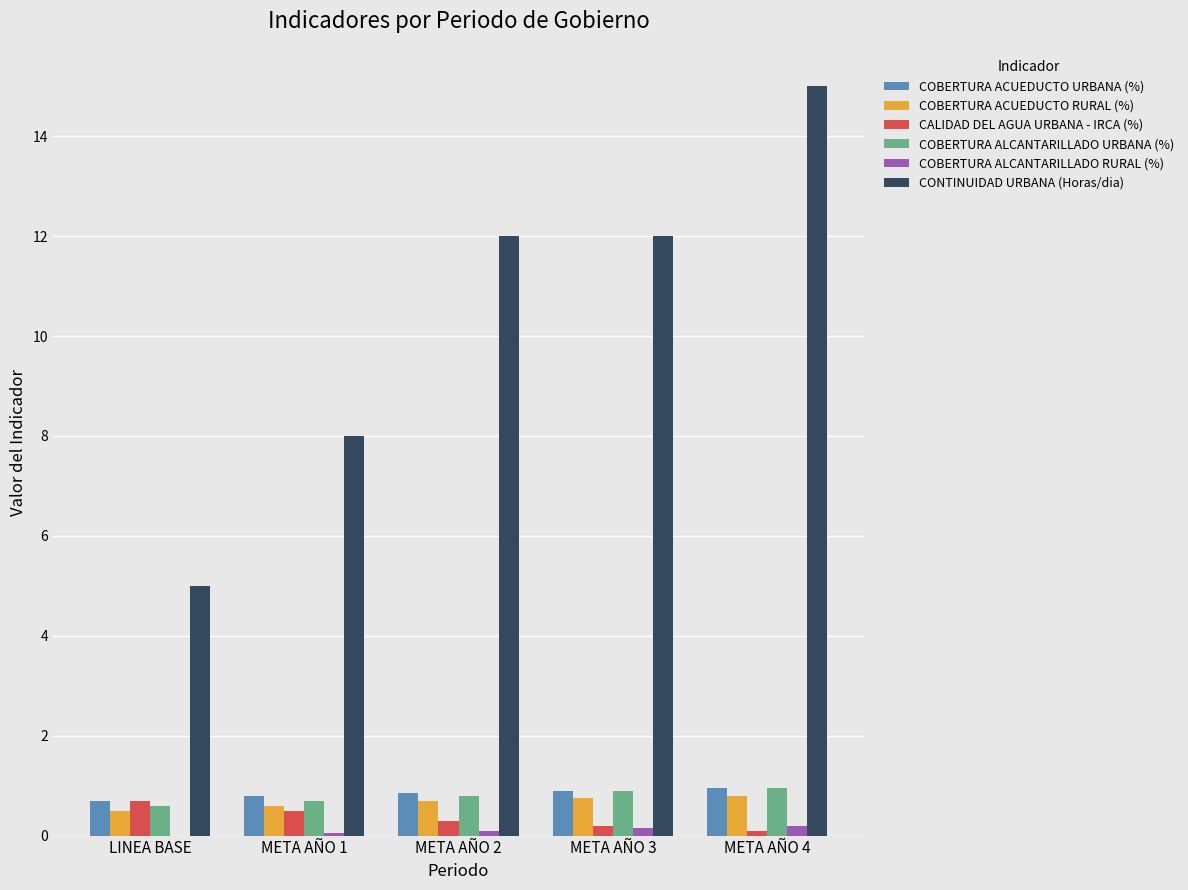

At which category is the sum across all series the highest?

META AÑO 4